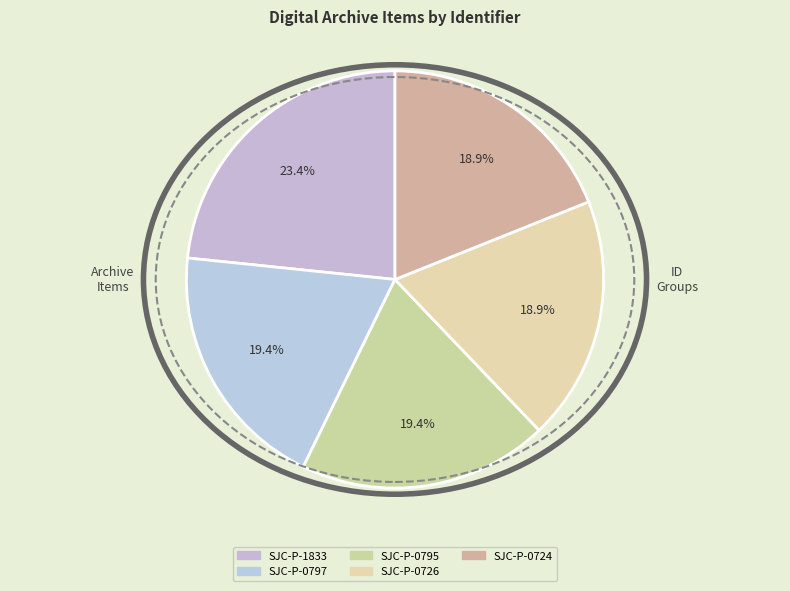

To the nearest percent, what is the combined percentage of SJC-P-0726 and SJC-P-1833?

42%